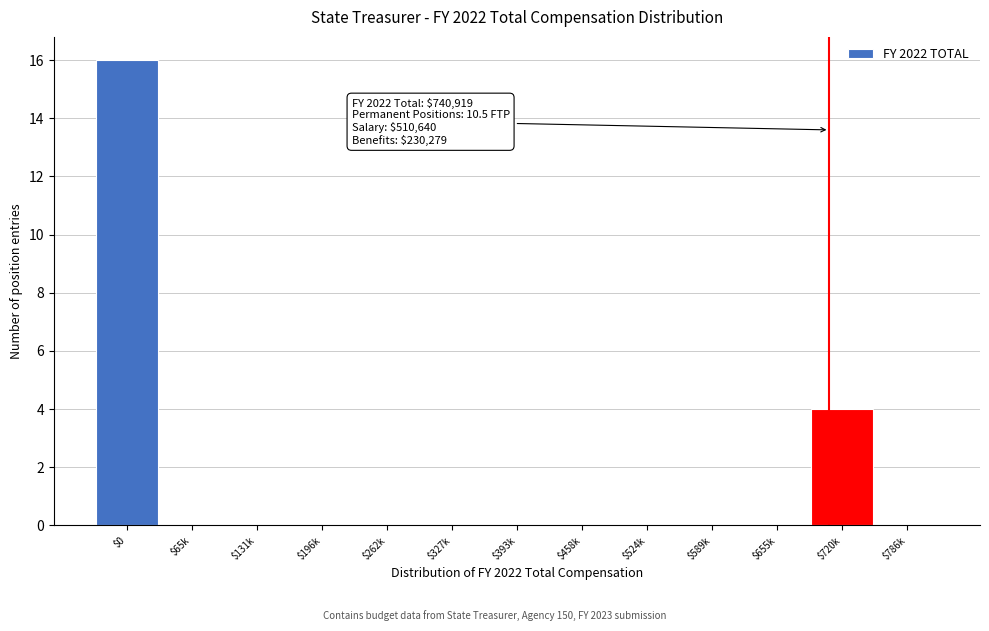

Which category has the highest value across all series?

$0